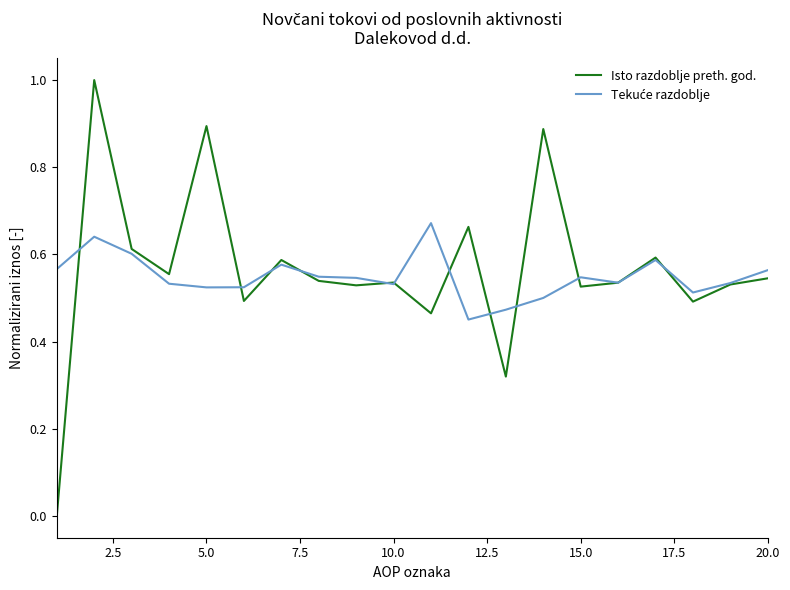

What is the greatest value displayed?

1.0